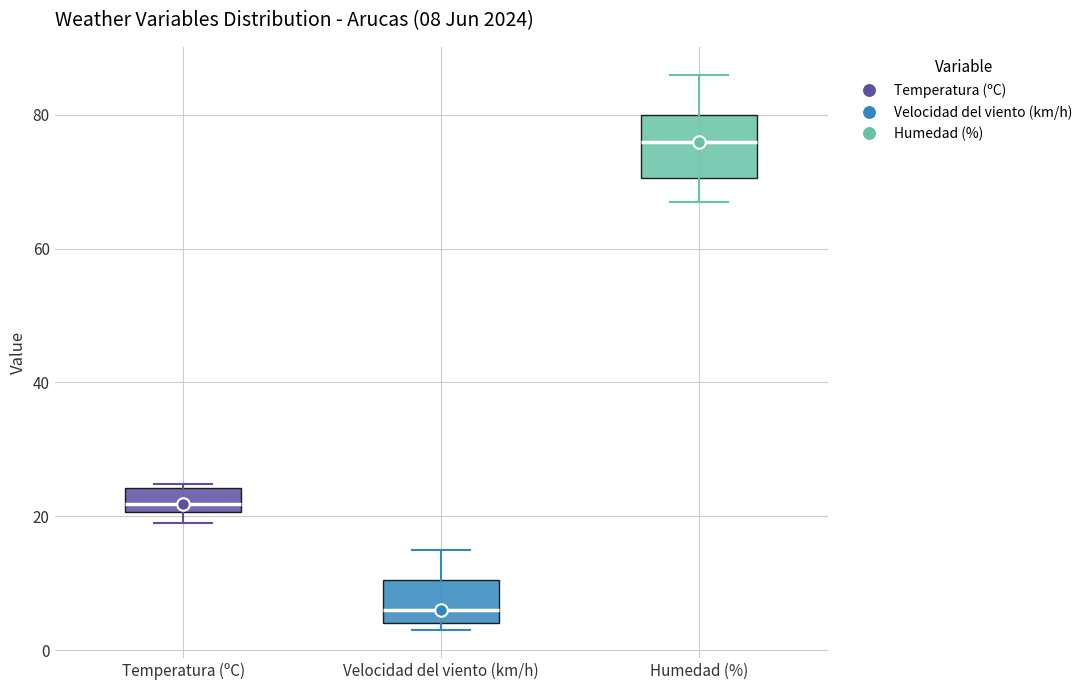

Which box has the highest median line?

Humedad (%)